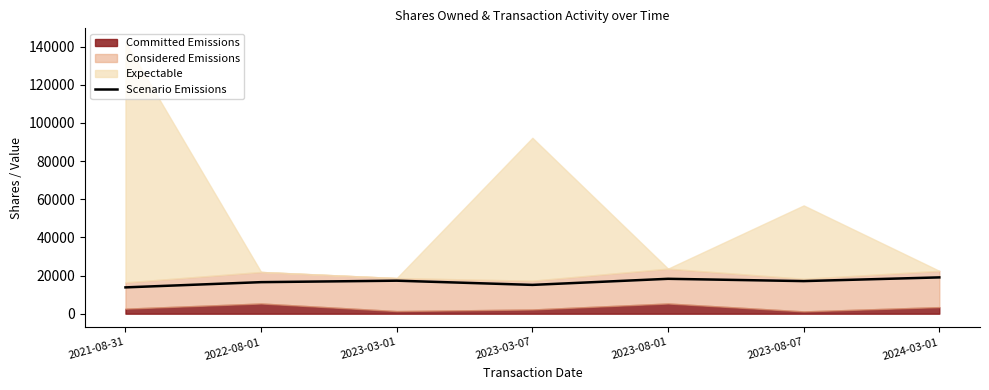

The value of Scenario Emissions at 2023-03-07 is 15091. True or false?

True